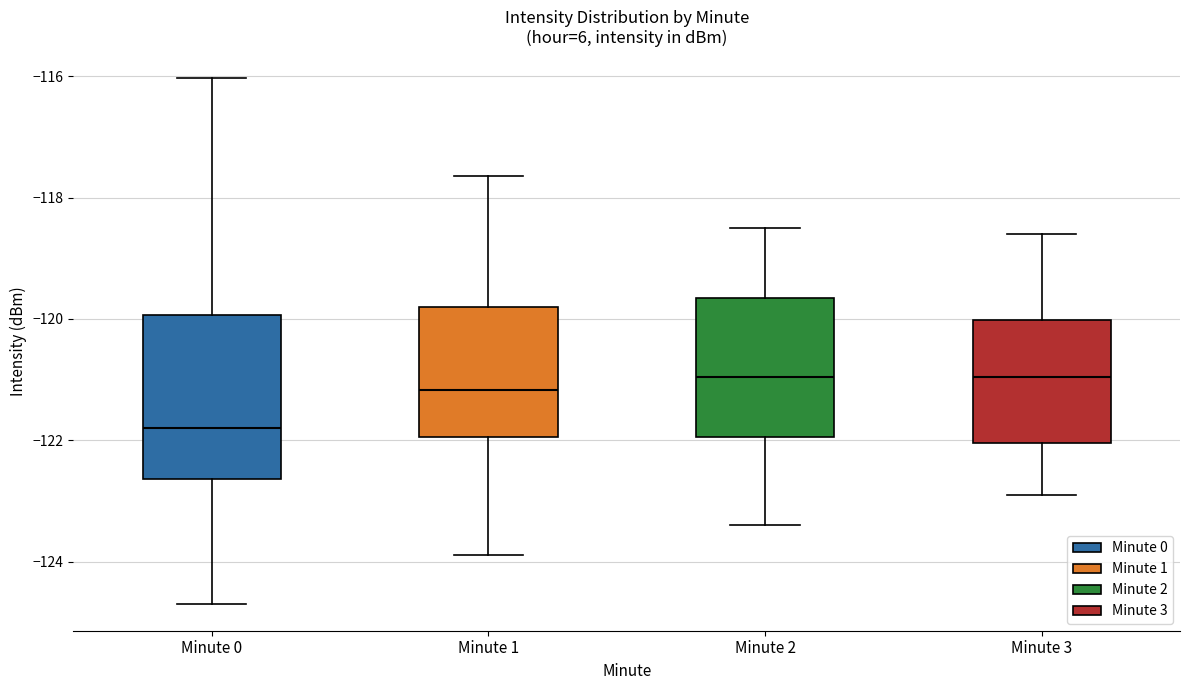

Reading left to right, read every box against the y-axis: the position of its median line, the range the box covers, and the ends of its whiskers. The values are not printed on the chart, so give them approximately, as read against the axis.

Minute 0: median -121.8, box -122.6 to -120.0, whiskers -124.8 to -116.0
Minute 1: median -121.2, box -122.0 to -119.8, whiskers -123.8 to -117.6
Minute 2: median -121.0, box -122.0 to -119.6, whiskers -123.4 to -118.4
Minute 3: median -121.0, box -122.0 to -120.0, whiskers -122.8 to -118.6